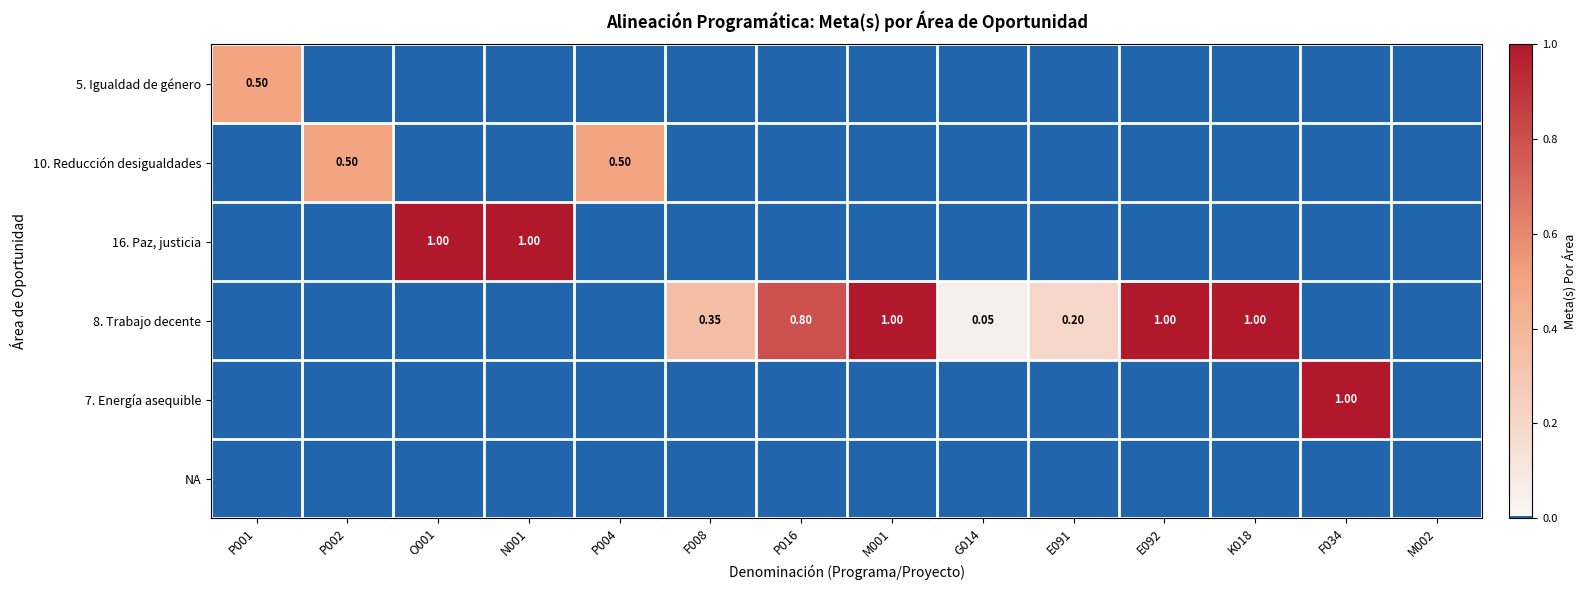

What is the difference between the second highest and second lowest values in the 10. Reducción desigualdades series?

0.5